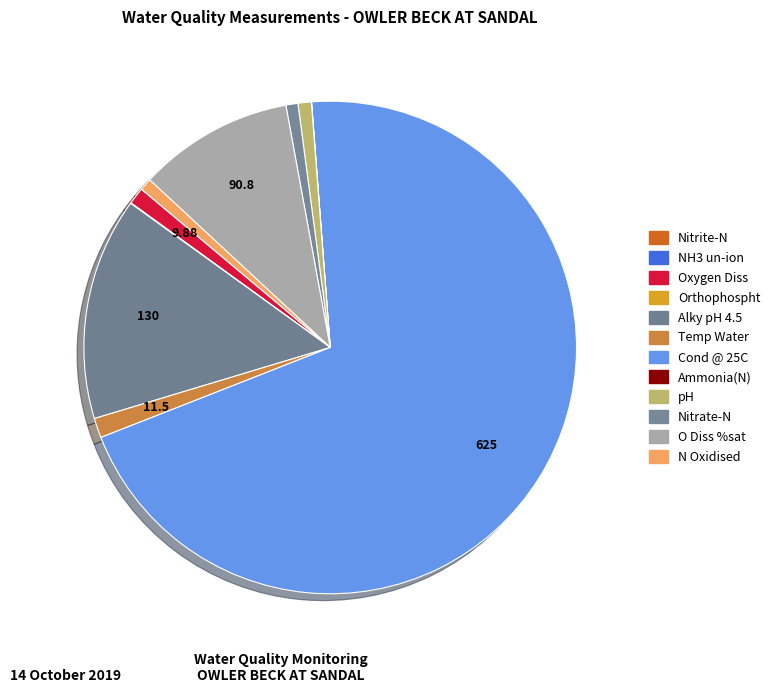

Is it true that NH3 un-ion is 0% of the pie?

True